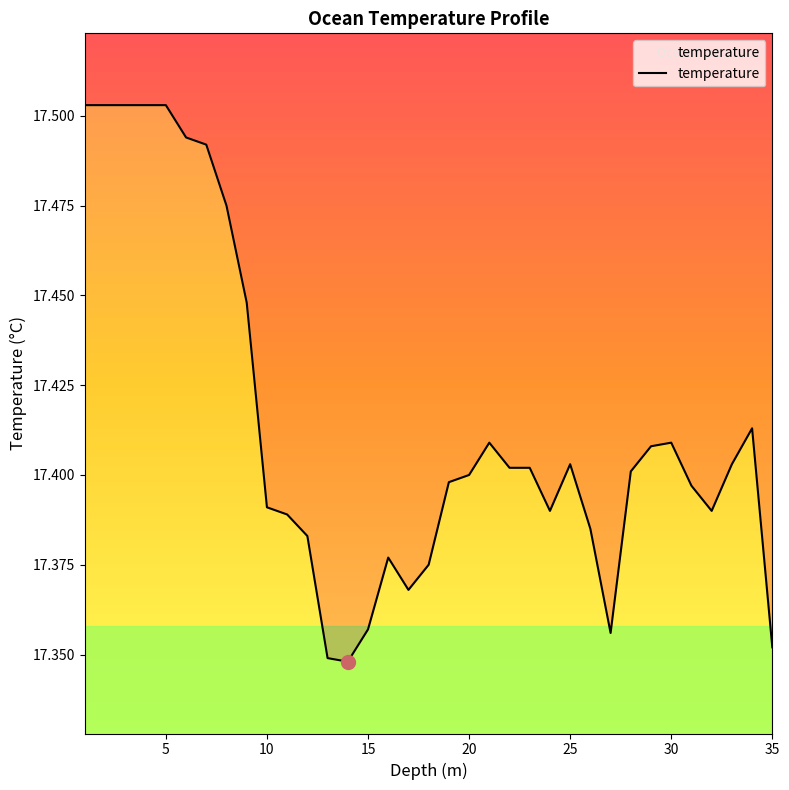

Count the number of data series in this chart.

1